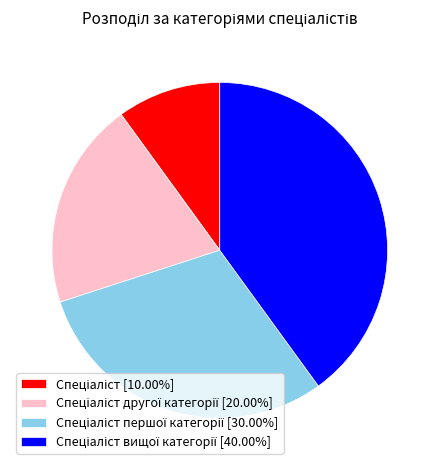

Is there any slice that represents more than half of the pie?

No